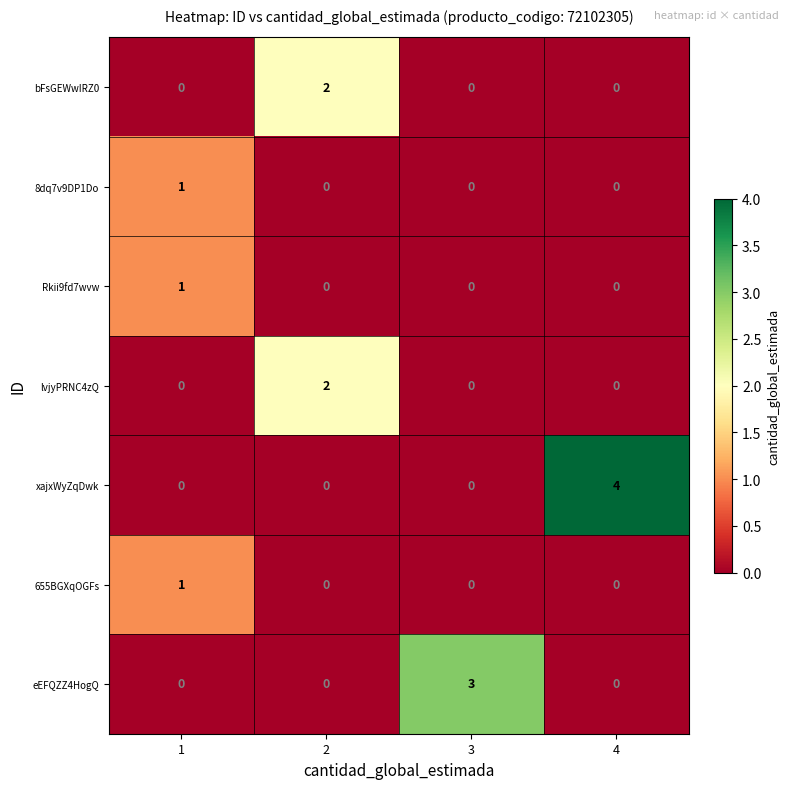

Count the number of data series in this chart.

7